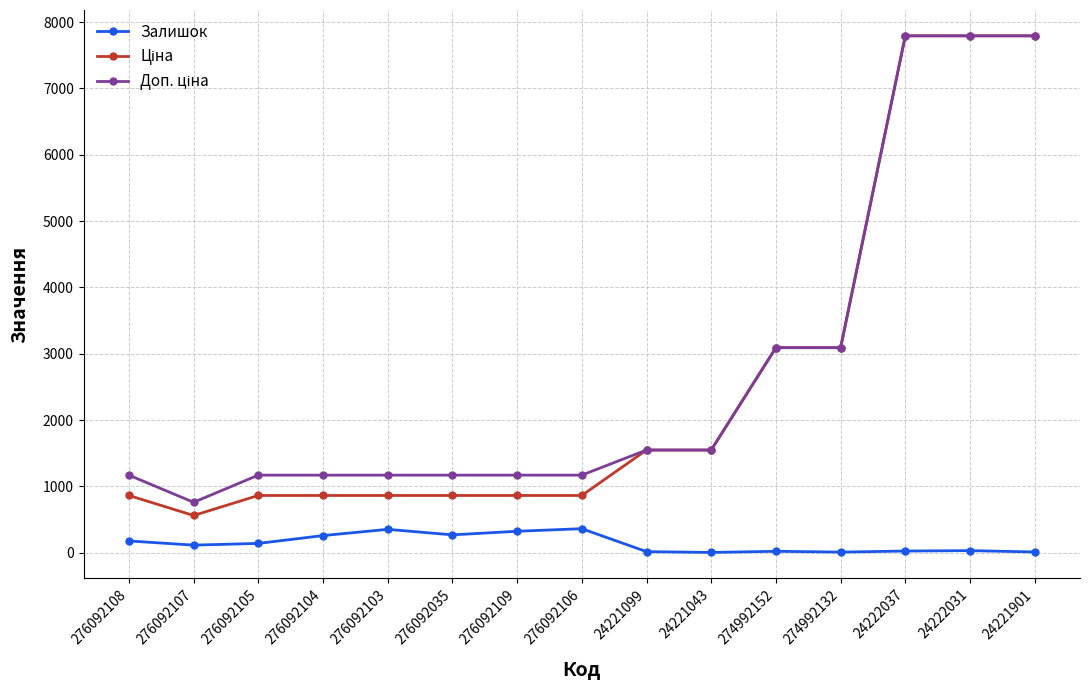

The Залишок series shows 21.0 at 274992152. True or false?

True